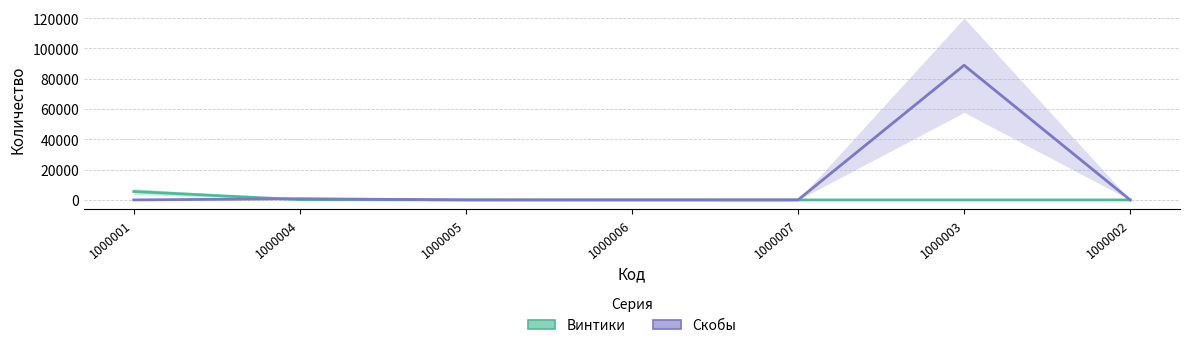

Does the chart display data point markers on the line(s)?

No